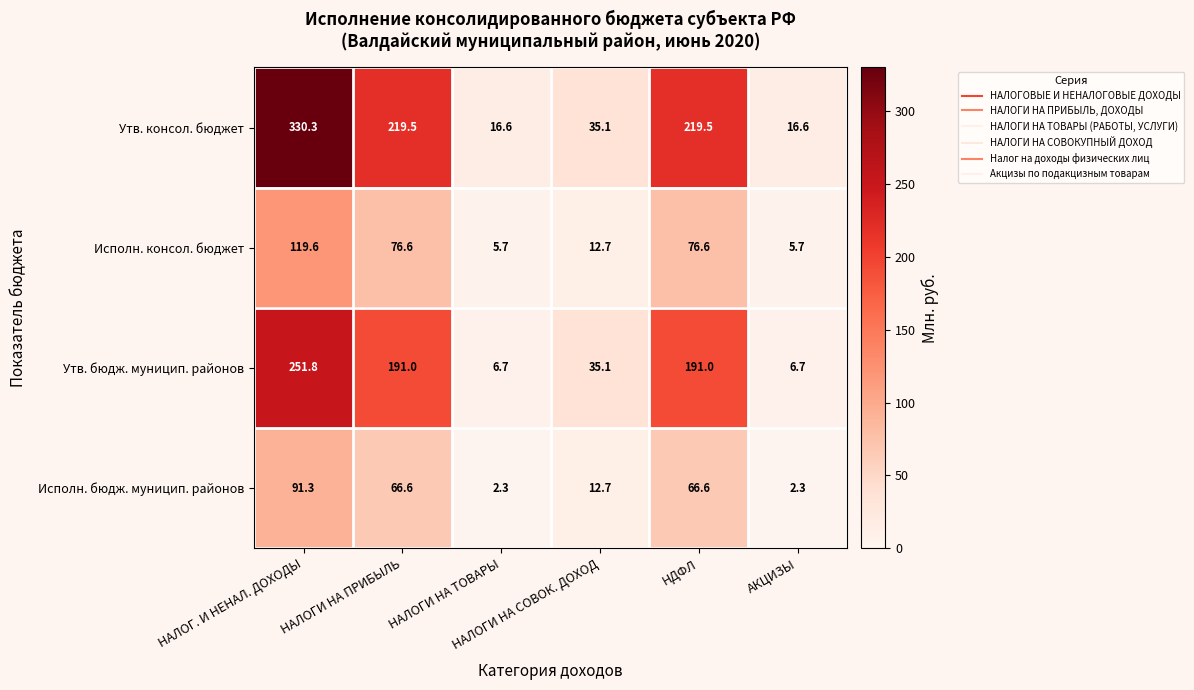

Which series has the largest total across all categories?

Утв. консол. бюджет